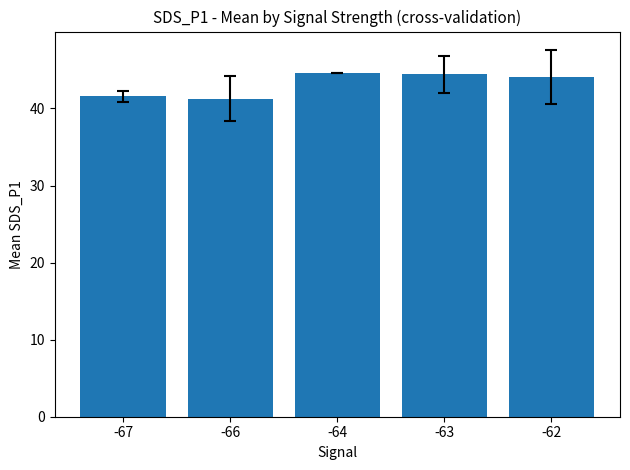

What is the average value?

43.2